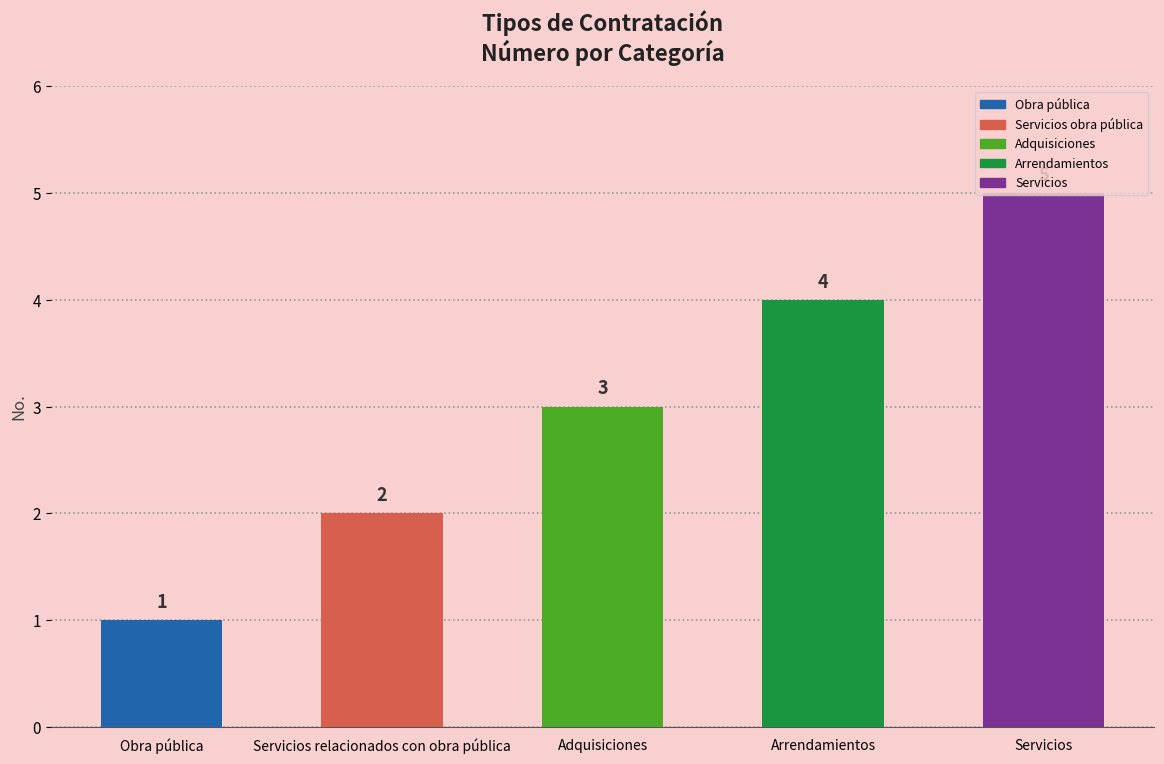

The value at Servicios is 5. True or false?

True